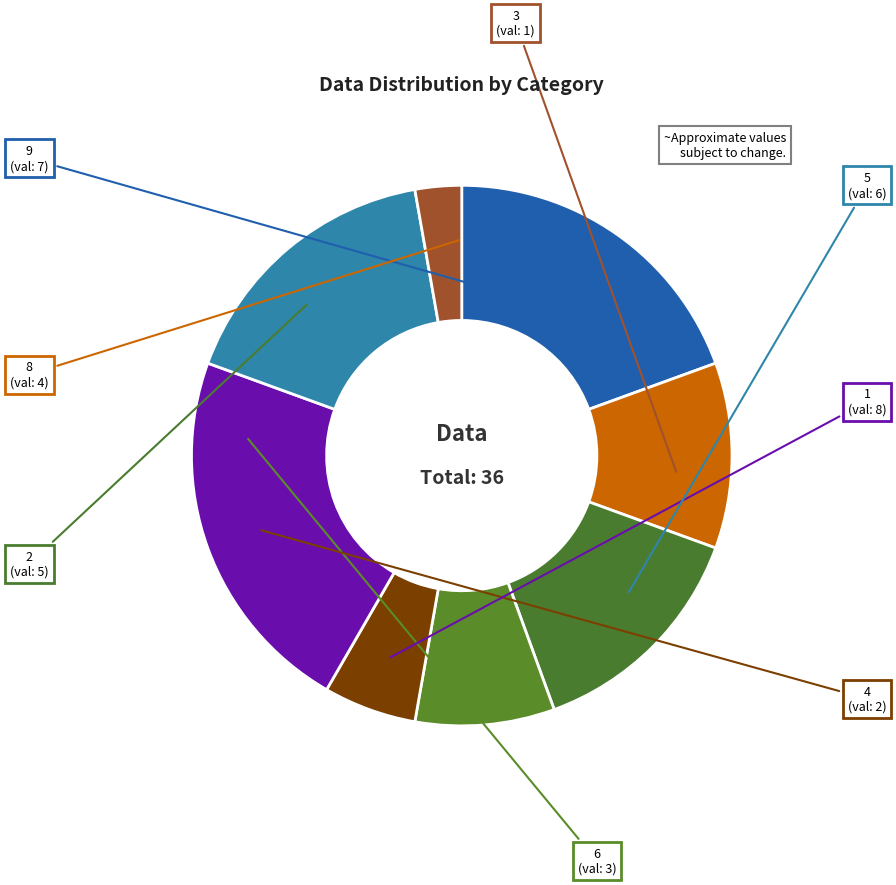

What is the largest slice in the pie chart?

1